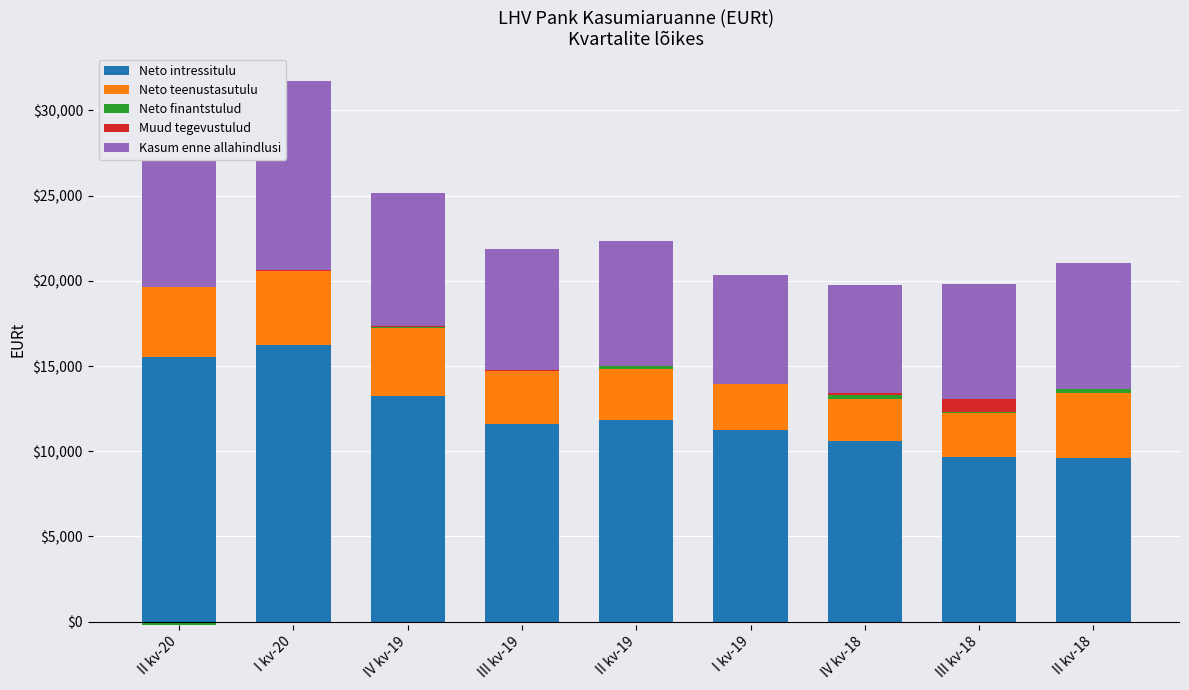

Is the value of Muud tegevustulud at II kv-19 greater than the value of Neto intressitulu at III kv-18?

No